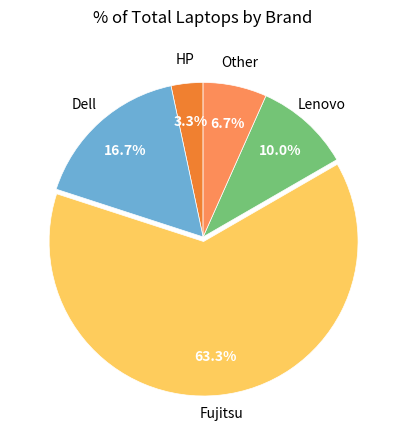

Does any single category account for the majority?

Yes